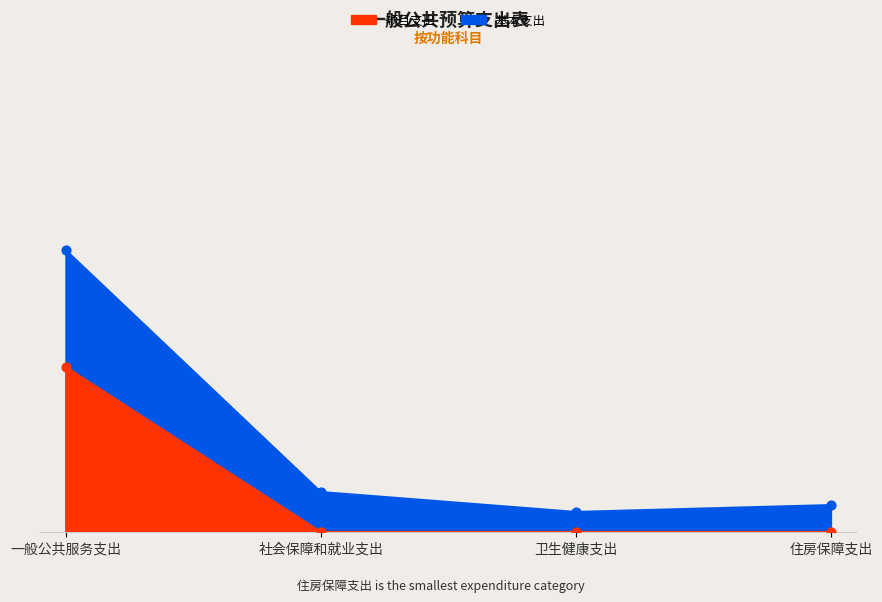

Which series reaches the minimum Y coordinate?

项目支出